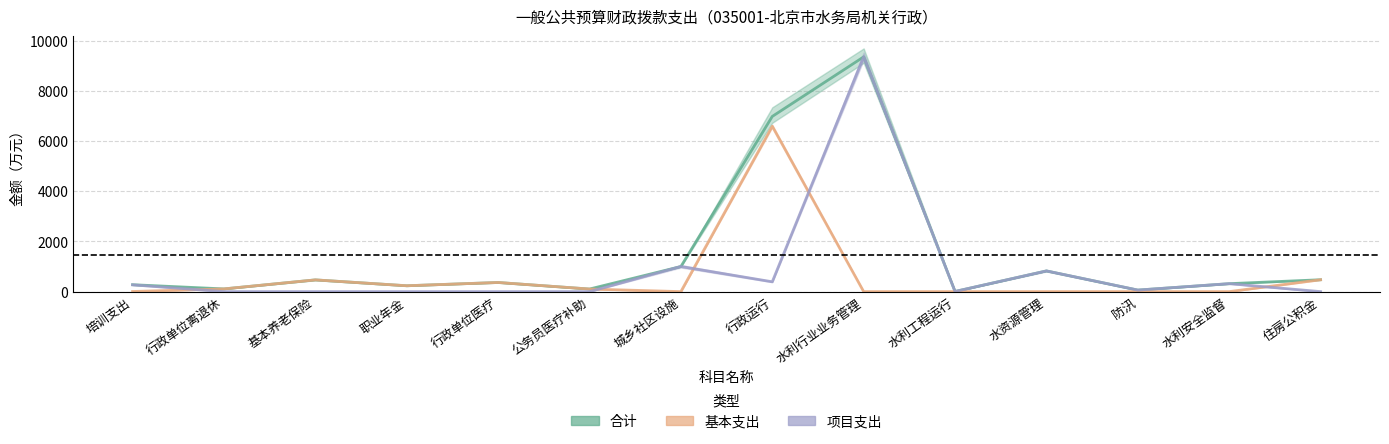

Is the value of 基本支出 at 防汛 greater than the value of 项目支出 at 城乡社区设施?

No